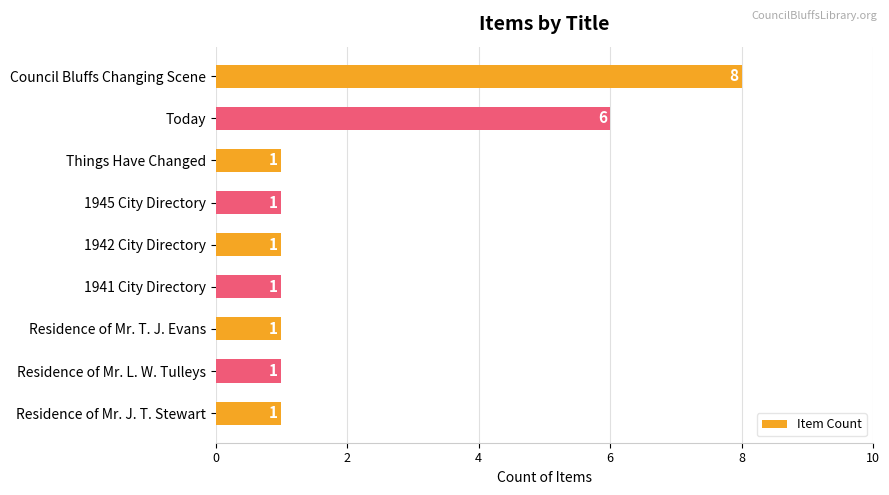

What is the sum of all values?

21